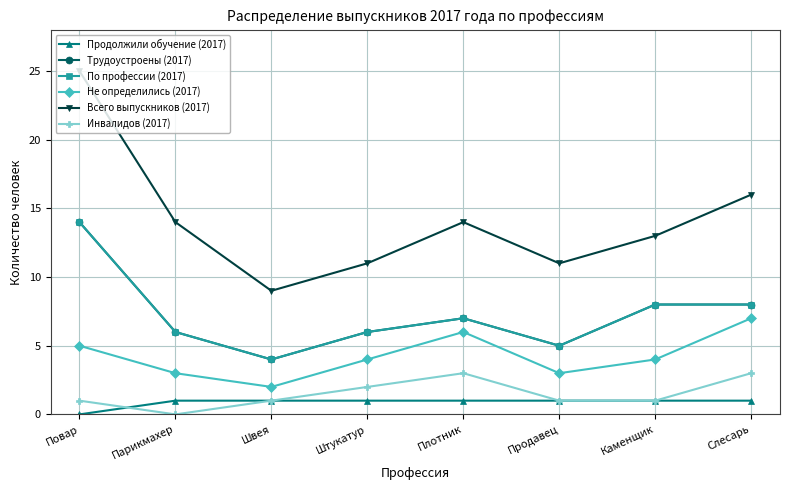

Reading left to right, transcribe all the data shown in this chart.

Продолжили обучение (2017): 0	1	1	1	1	1	1	1
Трудоустроены (2017): 14	6	4	6	7	5	8	8
По профессии (2017): 14	6	4	6	7	5	8	8
Не определились (2017): 5	3	2	4	6	3	4	7
Всего выпускников (2017): 25	14	9	11	14	11	13	16
Инвалидов (2017): 1	0	1	2	3	1	1	3